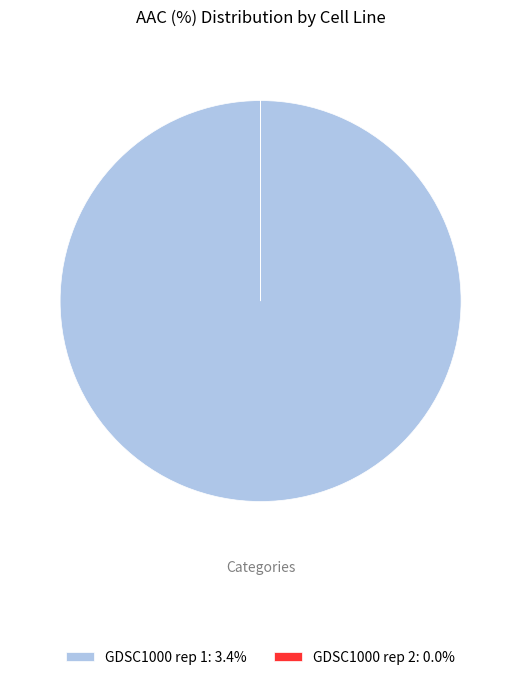

The GDSC1000 rep 1 slice represents 100% of the pie. True or false?

True